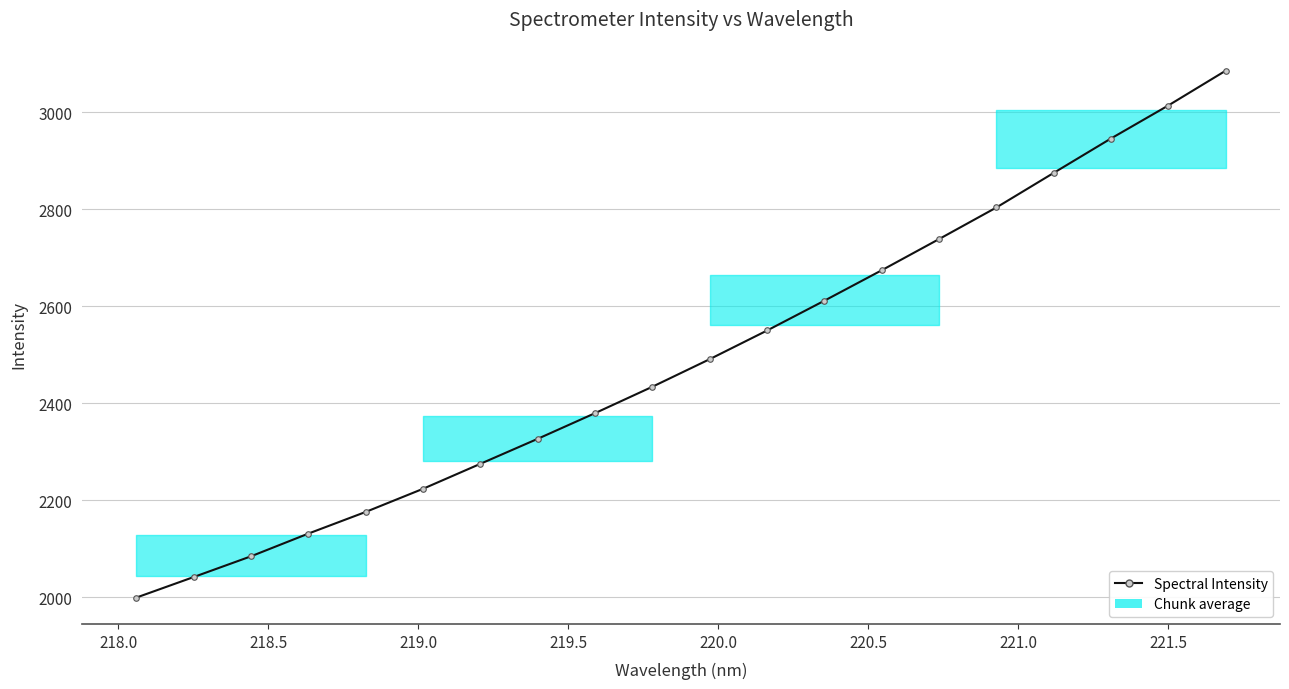

What is the value of the 2nd point from the left?

2041.3